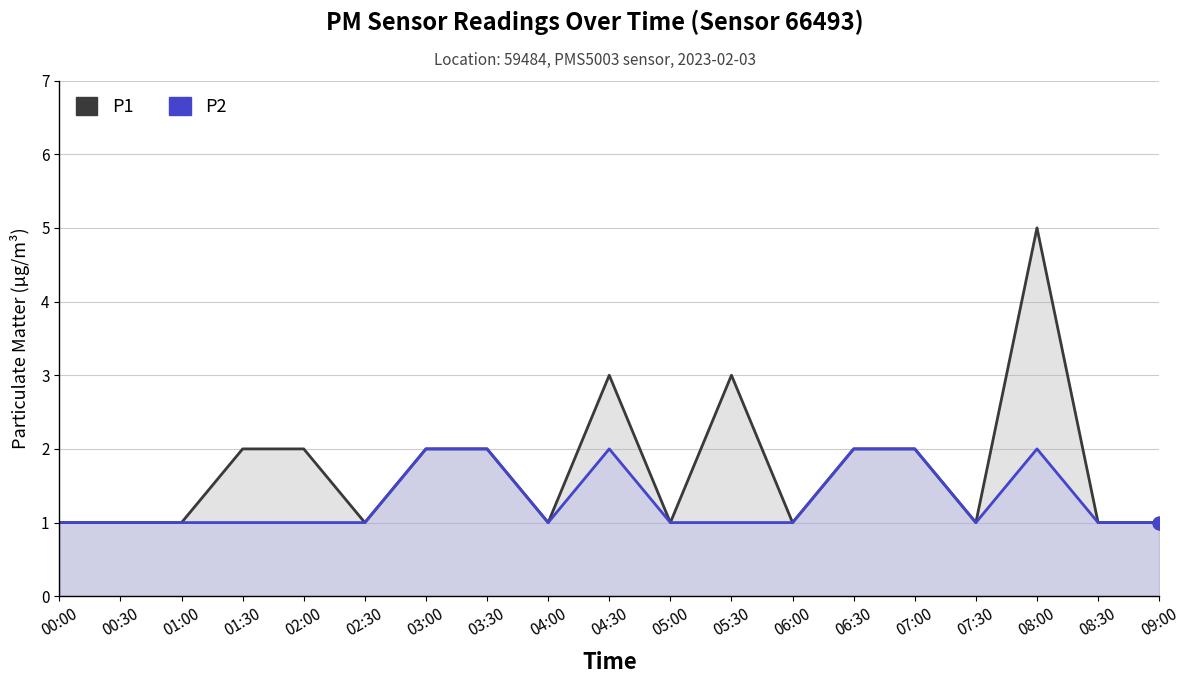

What is the highest value of the P1 series?

5